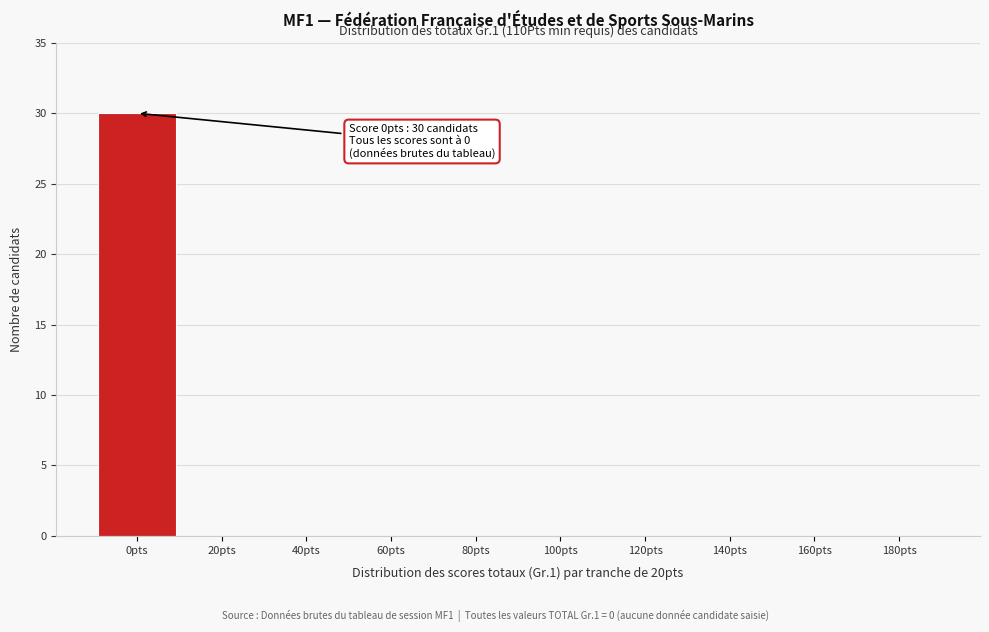

Reading left to right, transcribe all the data shown in this chart.

0pts=30	20pts=0	40pts=0	60pts=0	80pts=0	100pts=0	120pts=0	140pts=0	160pts=0	180pts=0